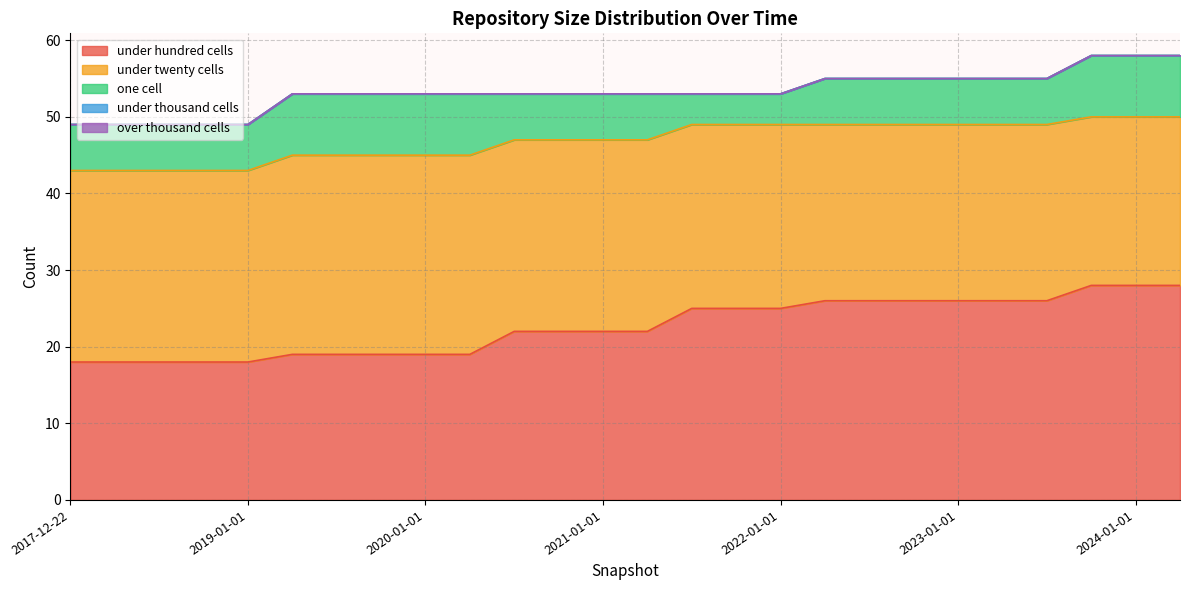

Which series changed the most between 2020-10-01 and 2021-01-01?

under_hundred_cells